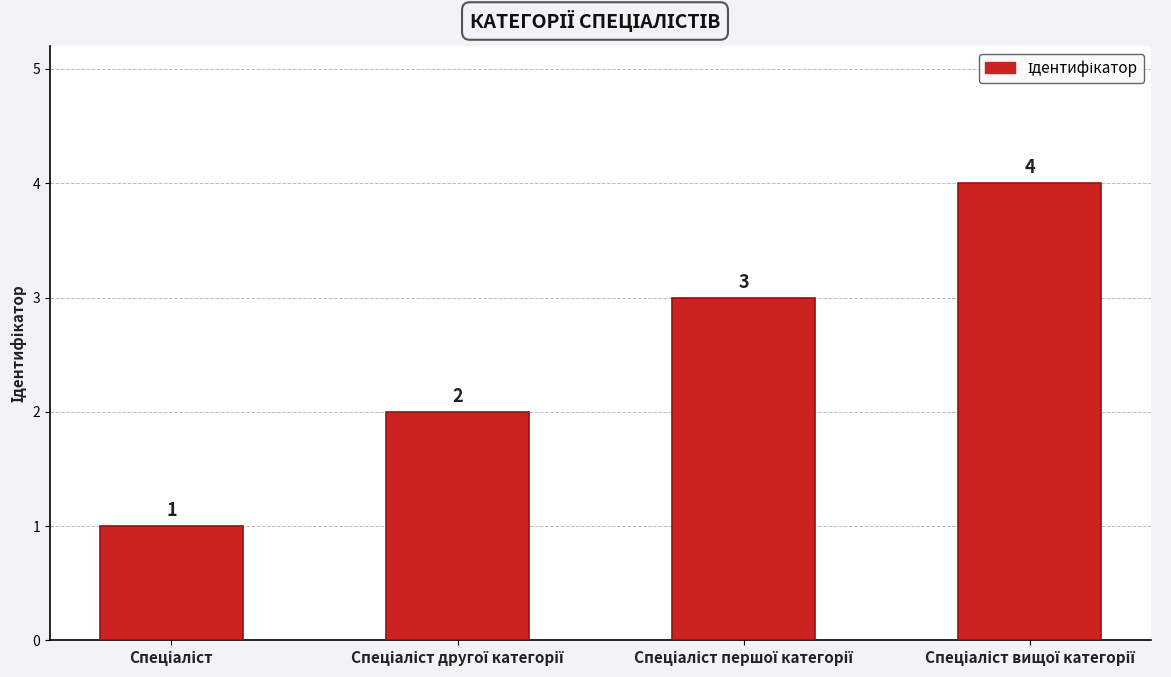

What is the sum of all values?

10